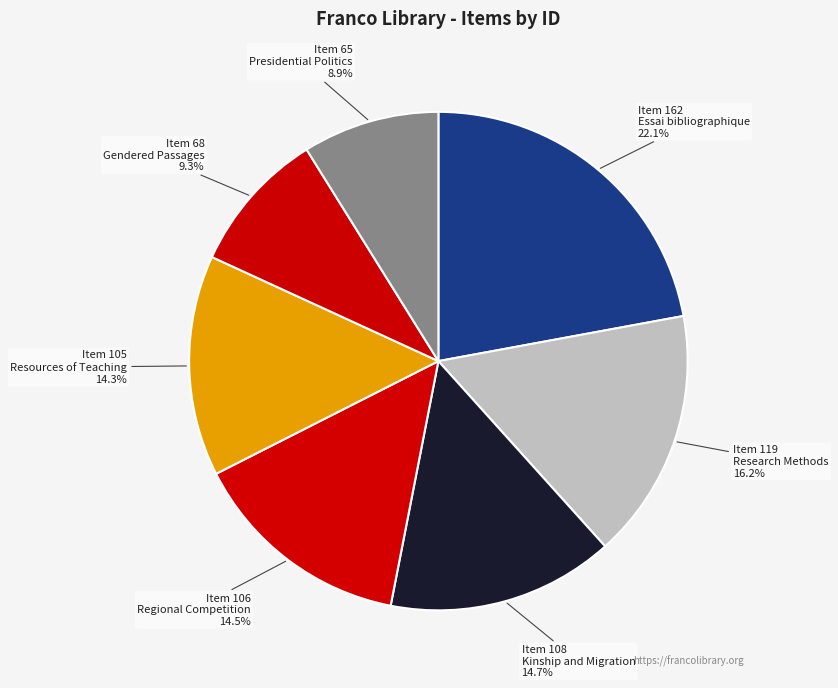

How many segments does this pie chart have?

7